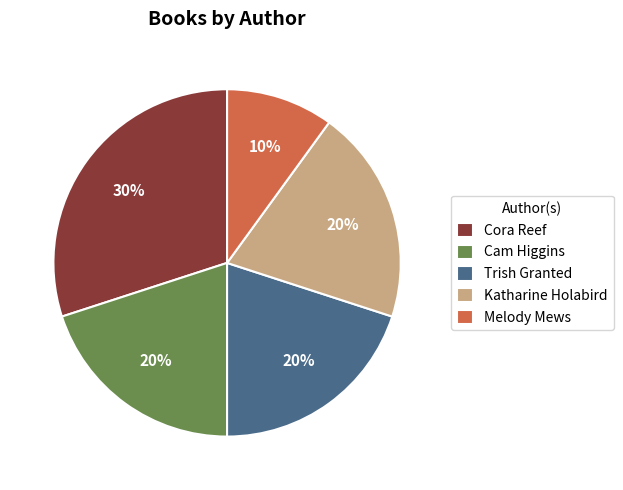

True or false: Cora Reef accounts for 30% of the total.

True